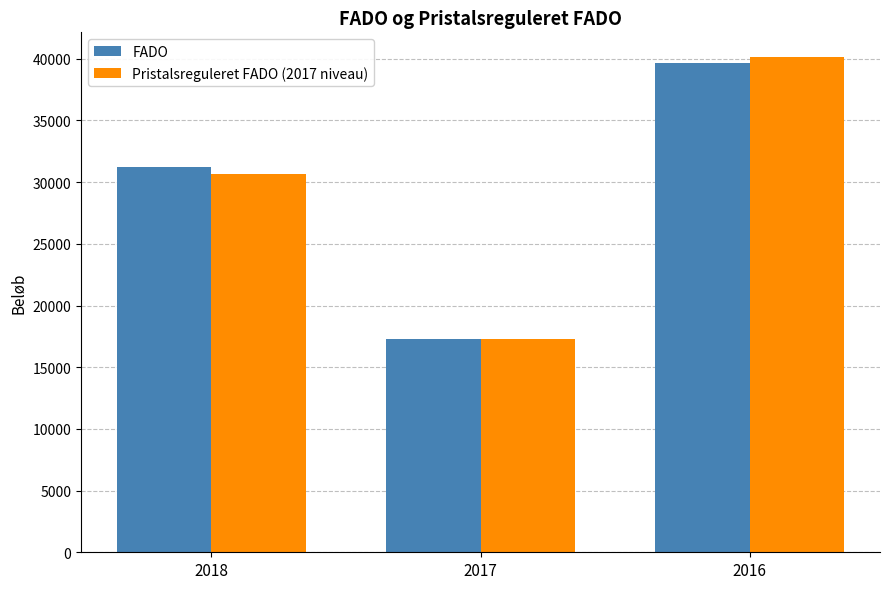

Rank the categories by Pristalsreguleret FADO (2017 niveau) value from highest to lowest.

2016, 2018, 2017